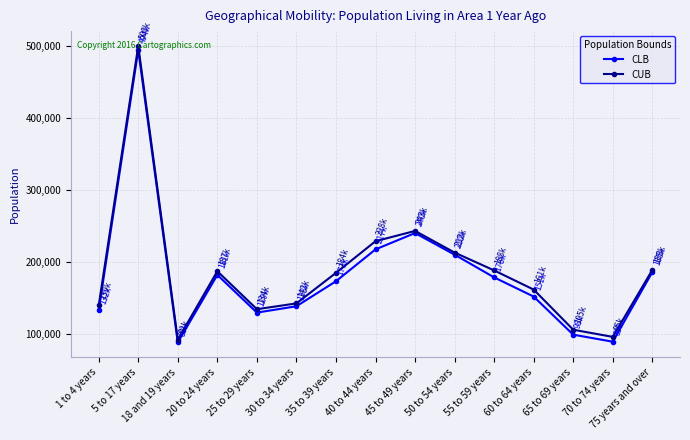

What is the maximum value shown in the chart?

500034